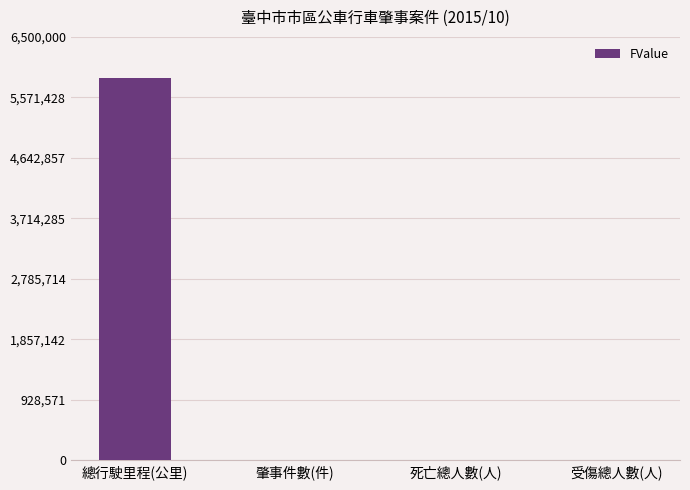

How many categories are shown in the chart?

4